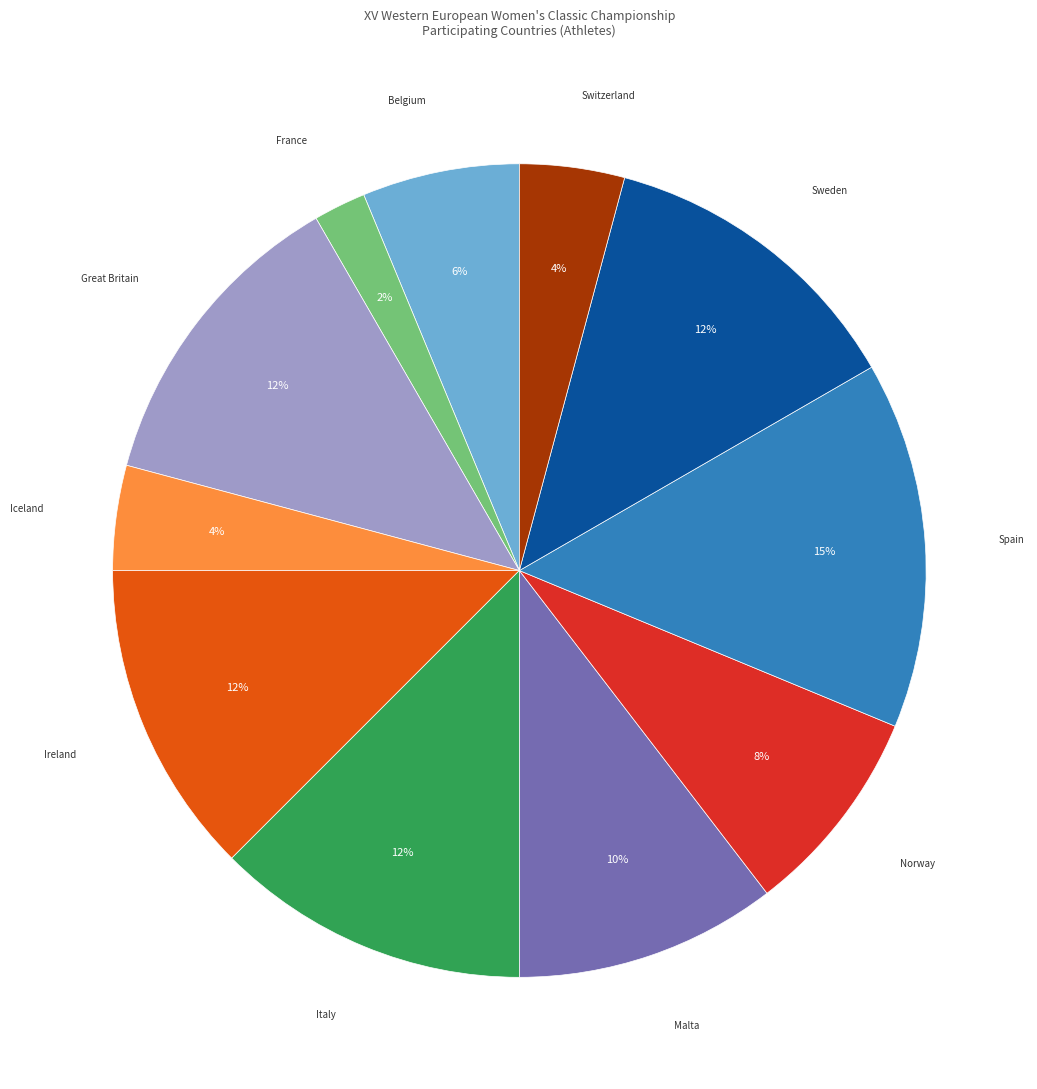

Is there a majority slice in this chart?

No